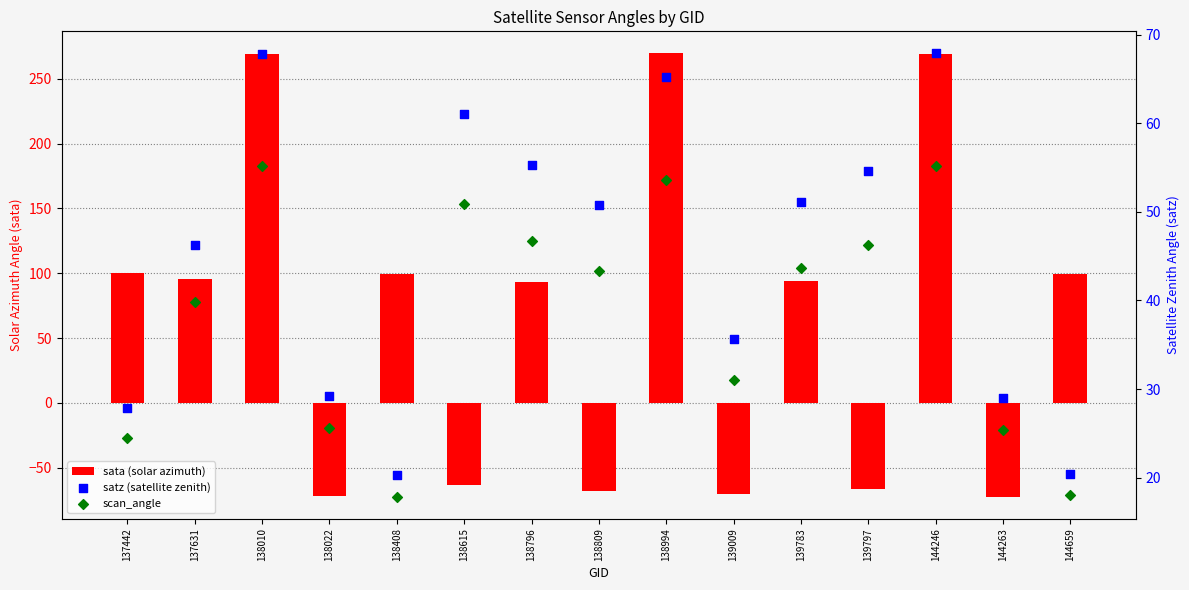

At how many categories does at least one series exceed 80?

9